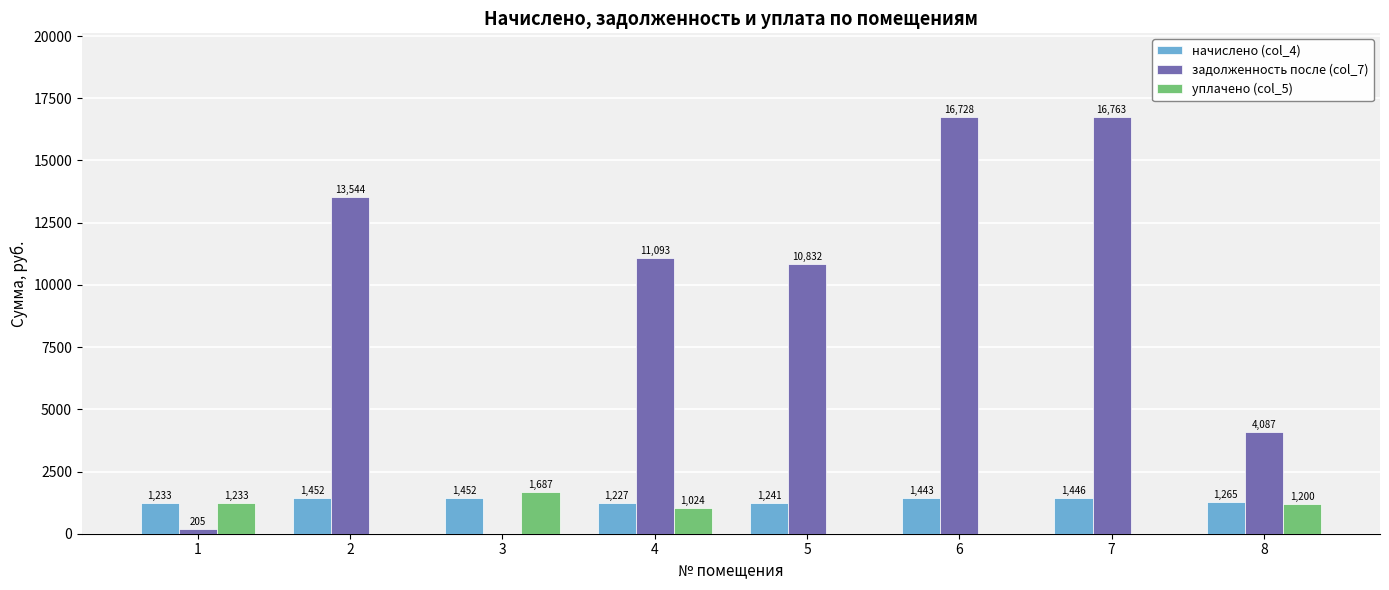

At which label is начислено (col_4) closest to 1339?

8